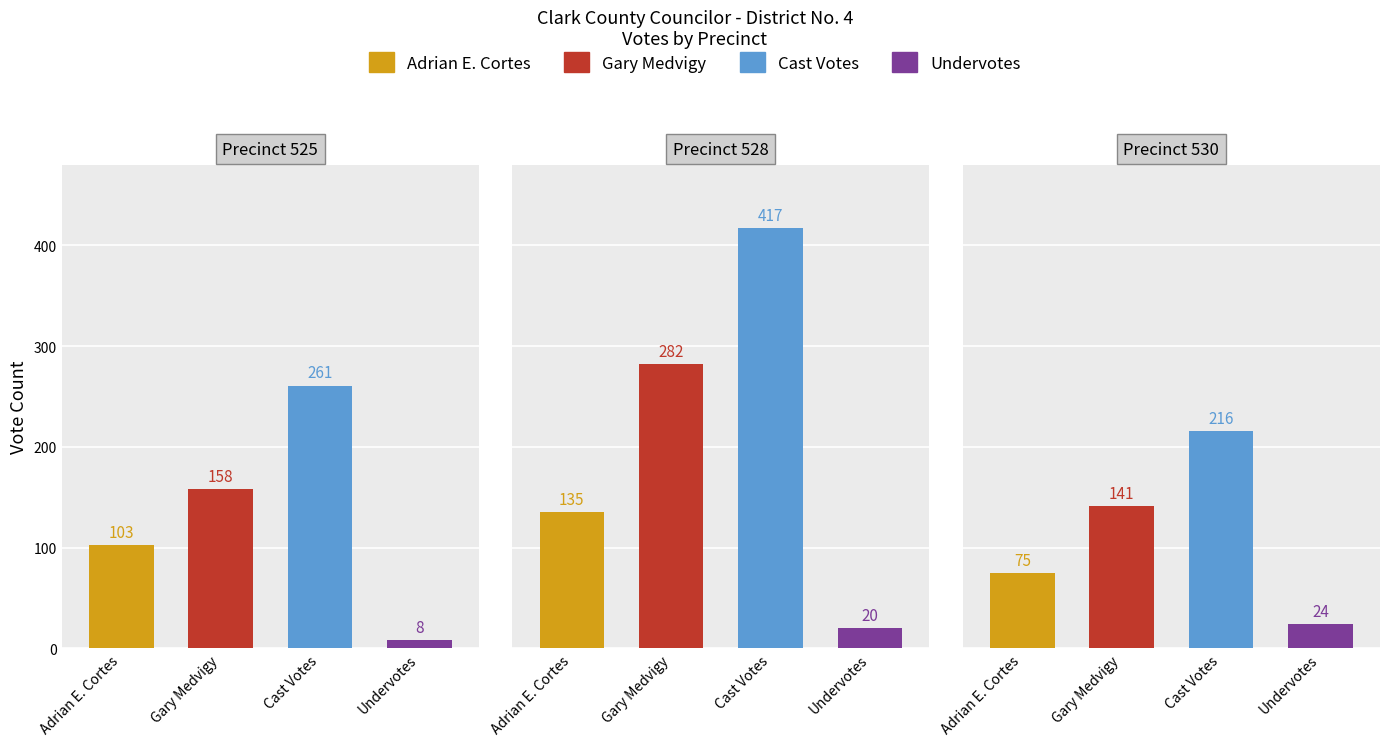

Is the value of 525 at Adrian E. Cortes greater than the value of 530 at Undervotes?

Yes